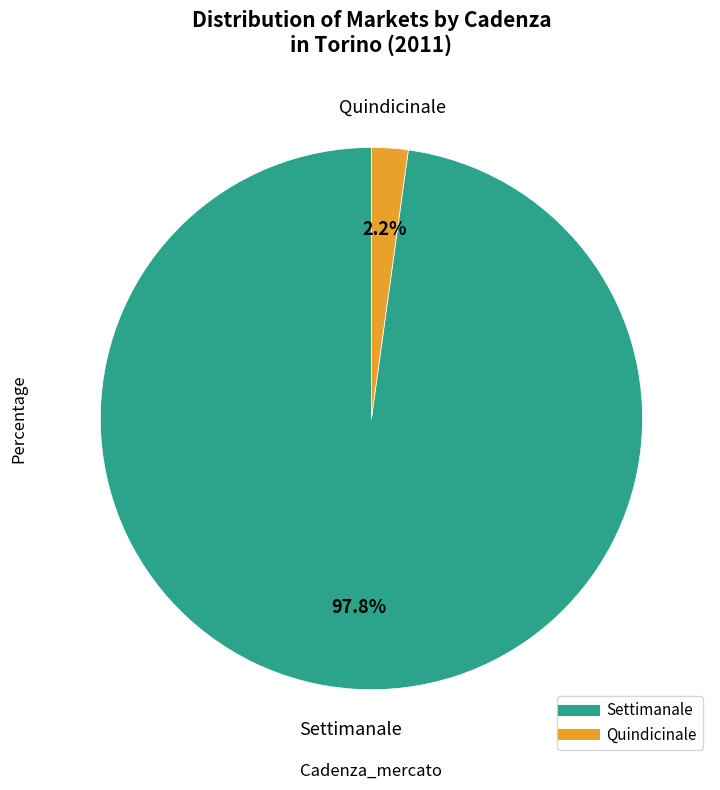

To the nearest percent, what percentage of the pie is Settimanale?

98%